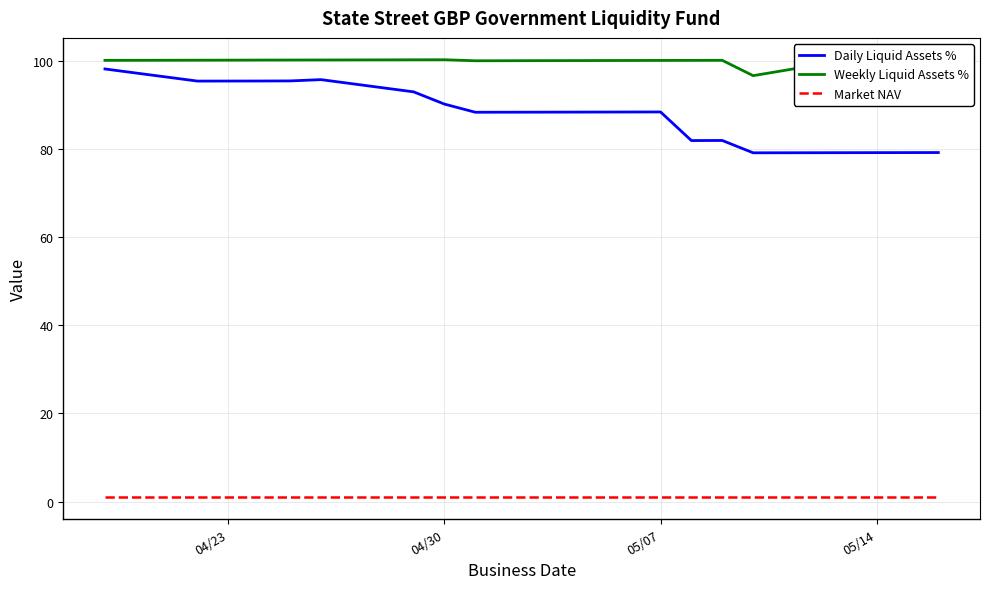

What is the sum of all Daily Liquid Assets % values?

1671.6